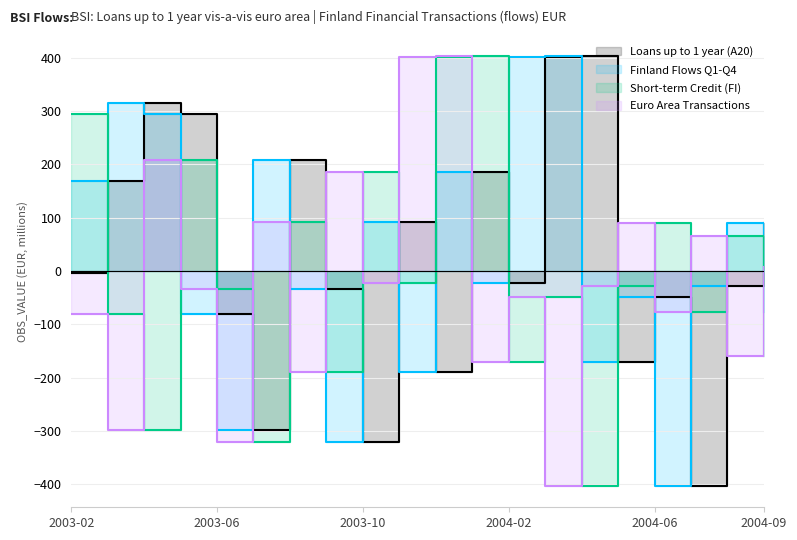

At which label is Loans up to 1 year (A20) closest to 0?

2003-02